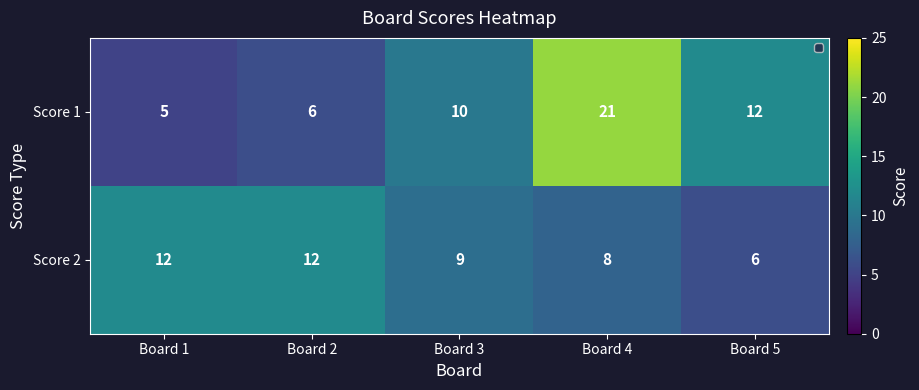

At Board 4, list the series in order from smallest to largest.

Score 2, Score 1